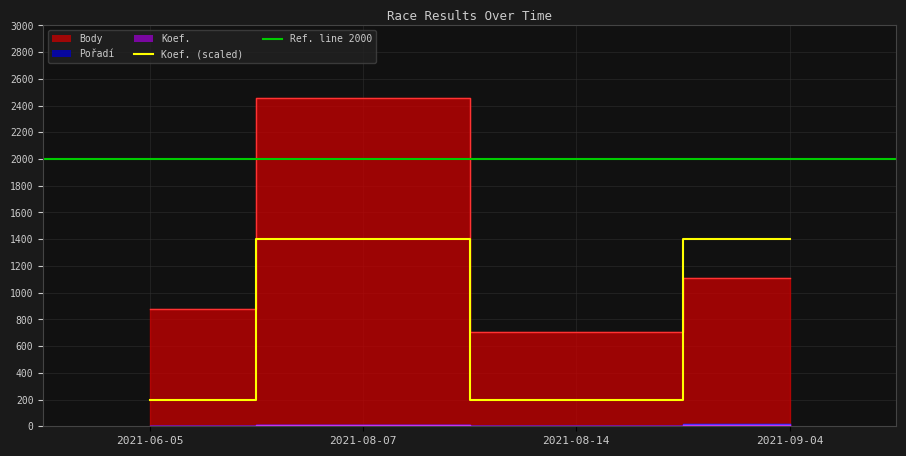

Is it true that Pořadí equals 1 at 2021-08-14?

False